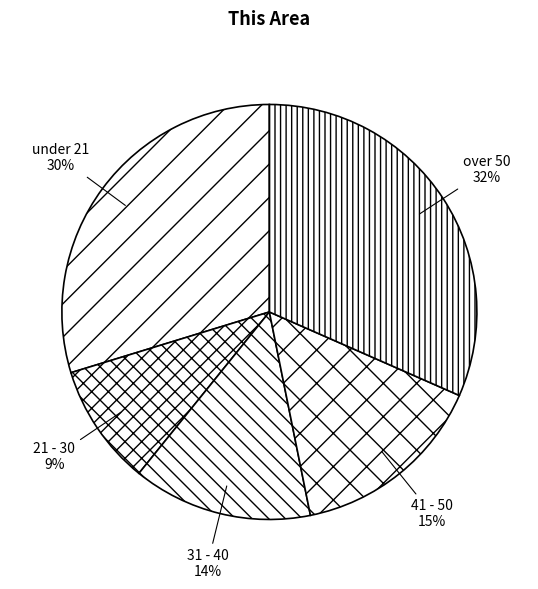

Is it true that 31 - 40 is 14% of the pie?

True